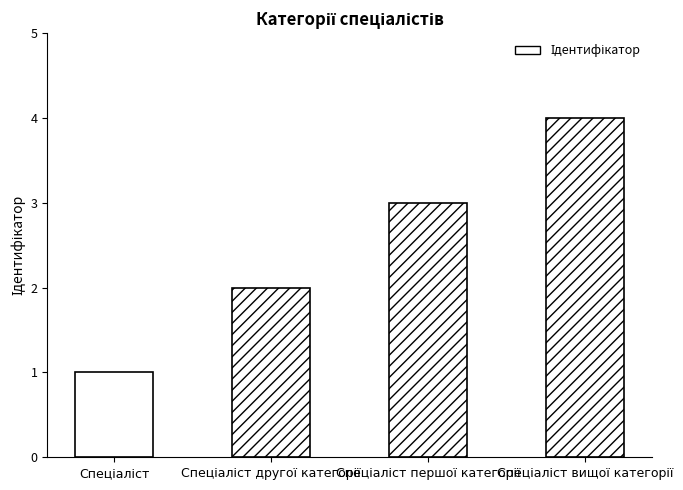

How many values are between 2 and 4?

3